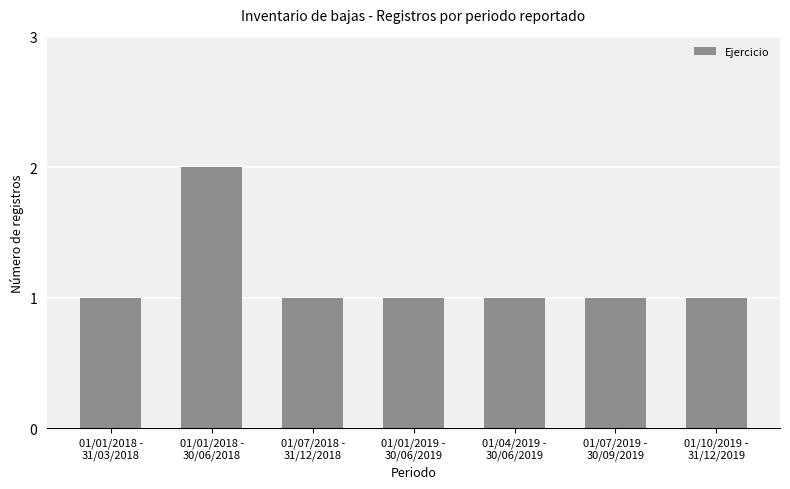

What is the difference between the values at 01/04/2019 -
30/06/2019 and 01/01/2018 -
30/06/2018?

1